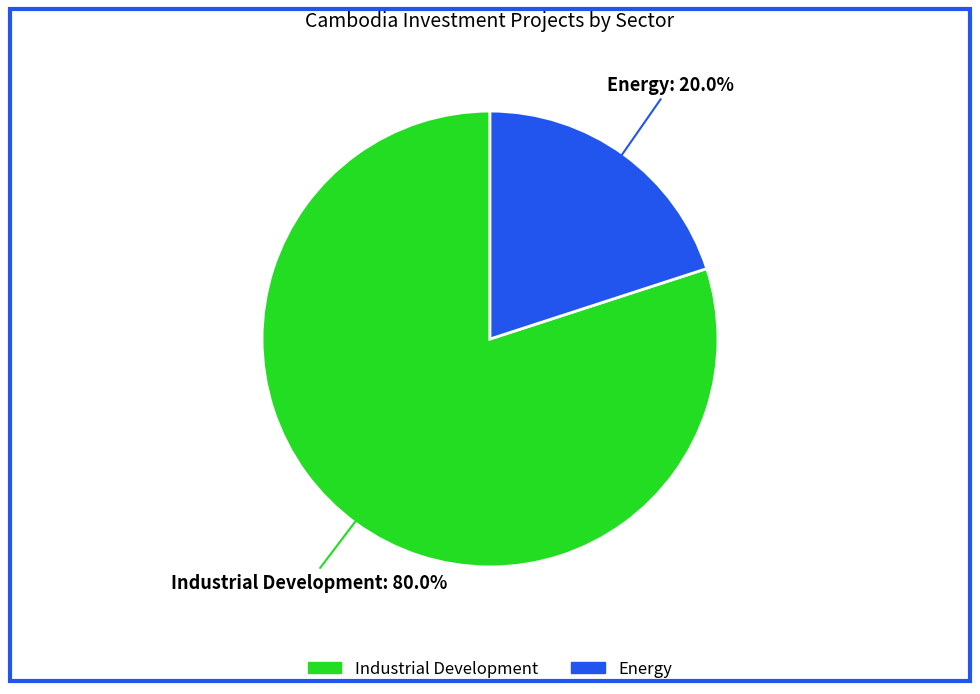

To the nearest percent, what is the average slice percentage?

50%